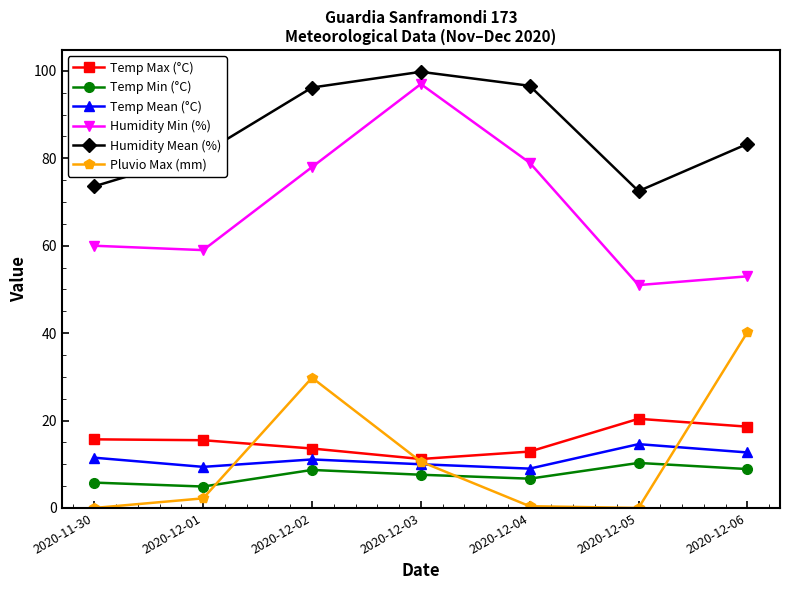

At which category does Humidity Min (%) reach its first local peak?

2020-12-03